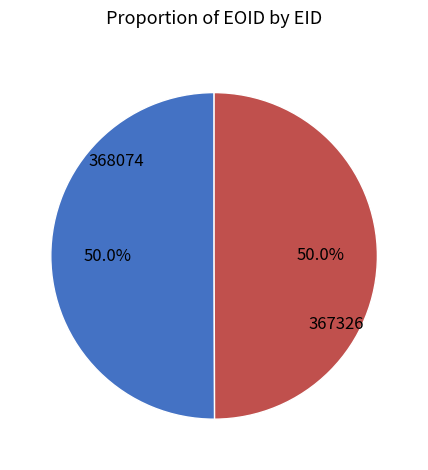

What percentage is the 367326 slice, to the nearest percent?

50%